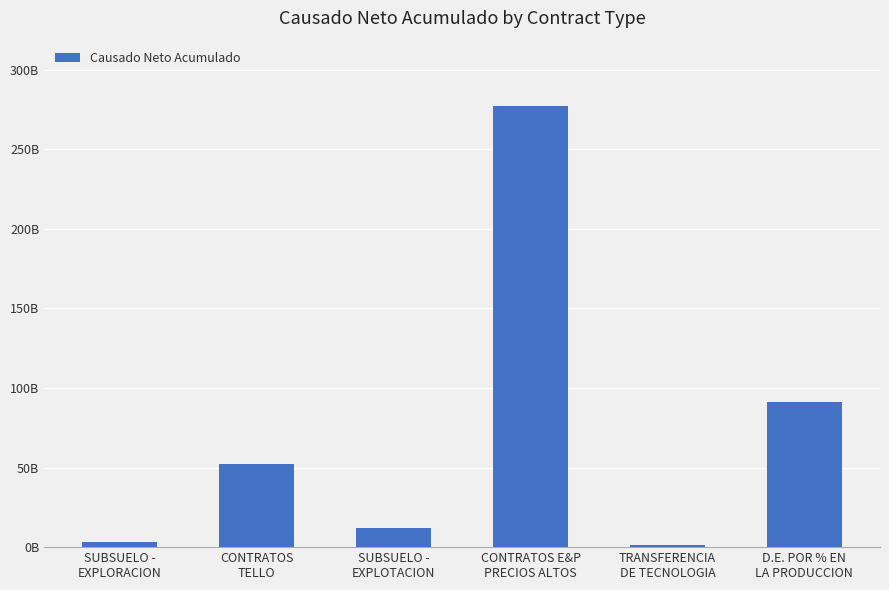

Does the chart contain any negative values?

No